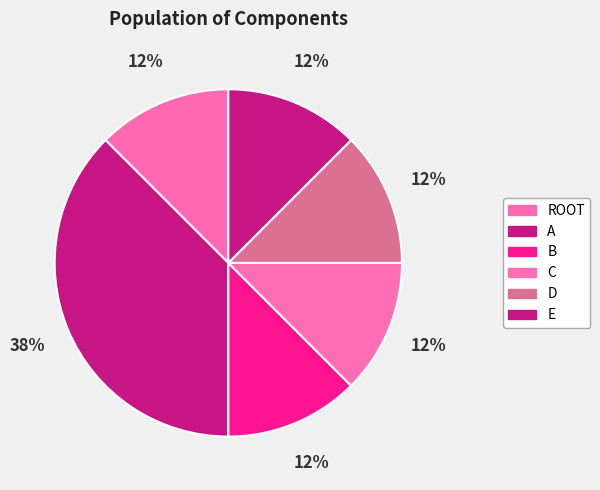

Is it true that ROOT is 5% of the pie?

False